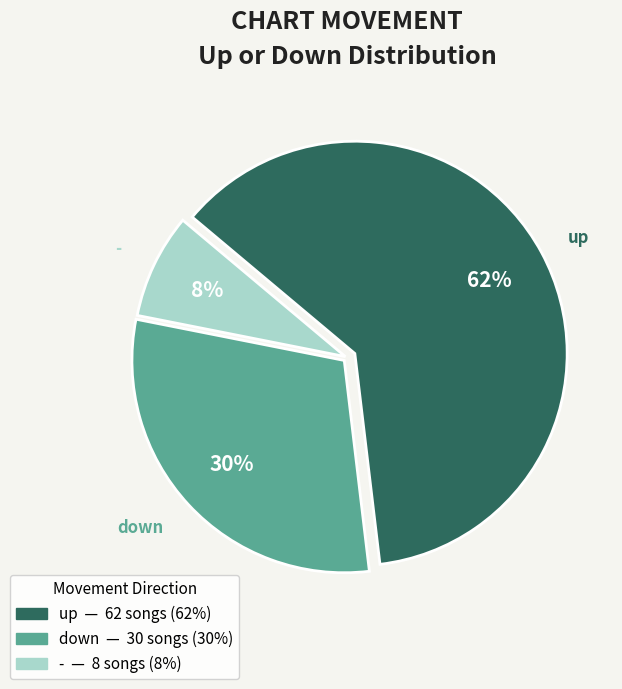

Approximately how many times larger is the value at down compared to up?

0.5